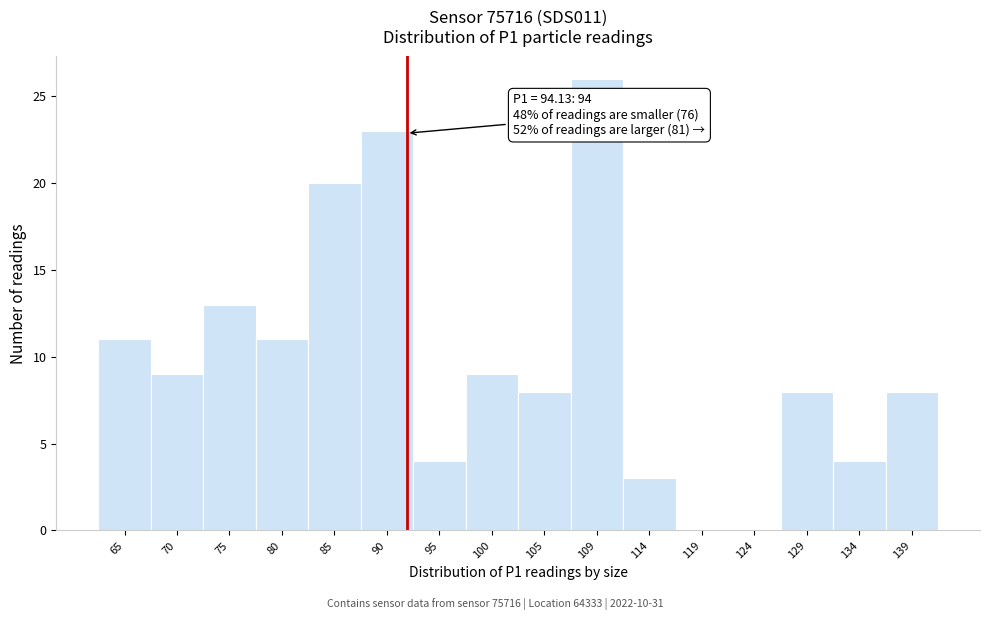

Reading left to right, extract all data points from this chart.

65=11	70=9	75=13	80=11	85=20	90=23	95=4	100=9	105=8	109=26	114=3	119=0	124=0	129=8	134=4	139=8